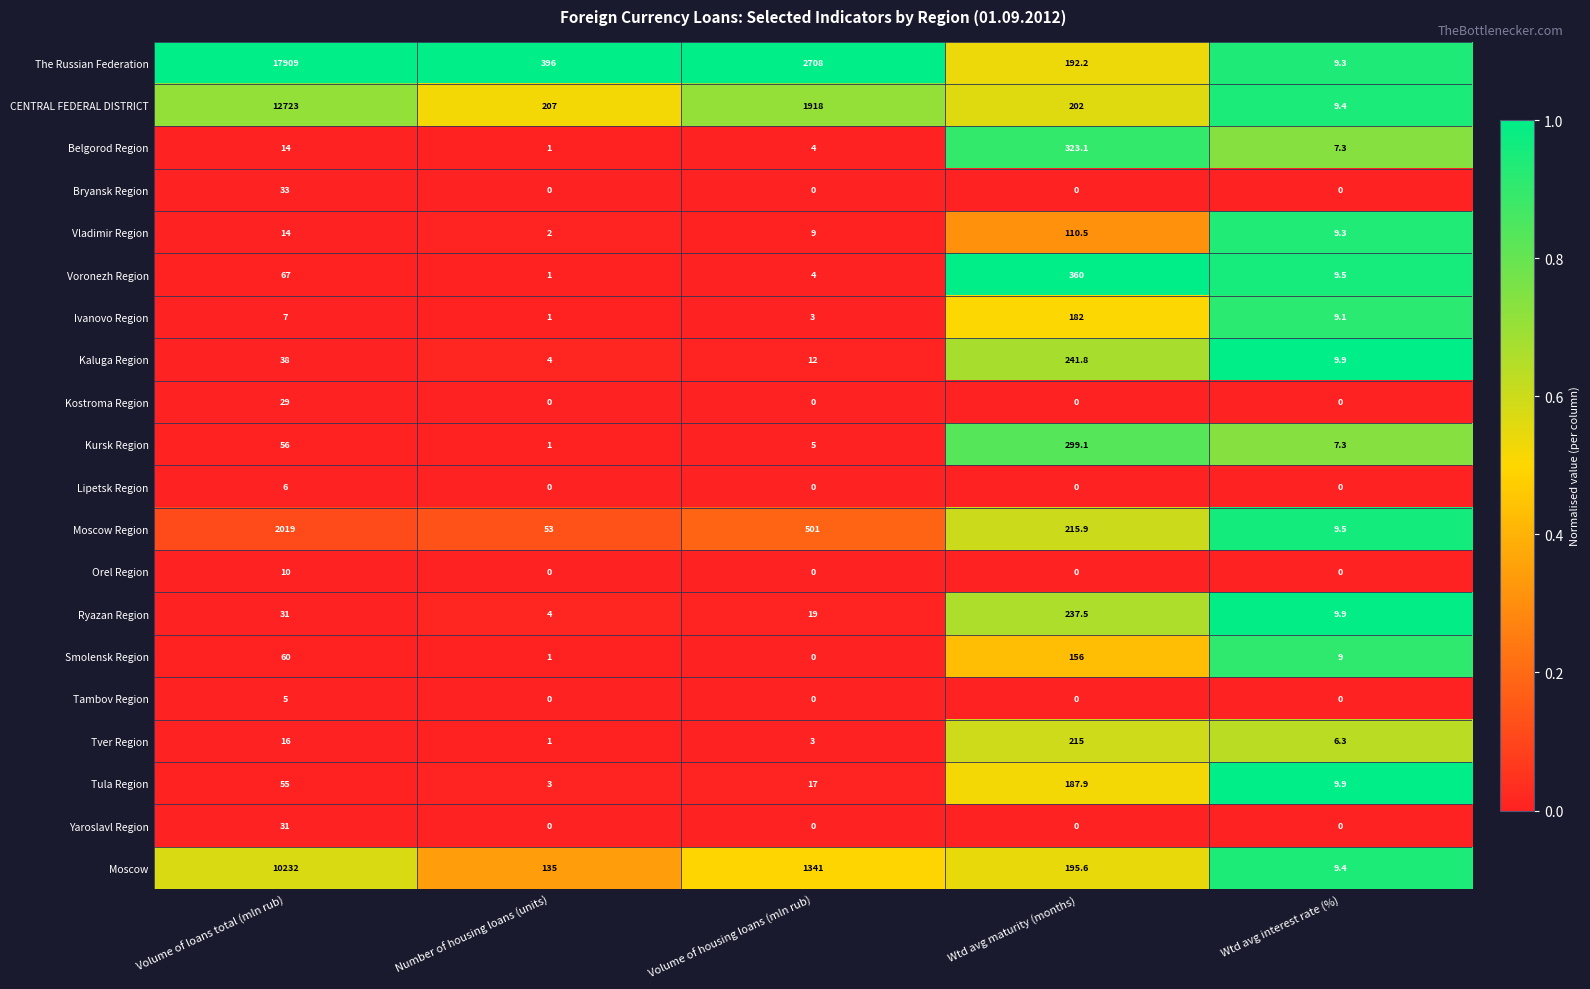

What is the sum of all Kostroma Region values?

29.0